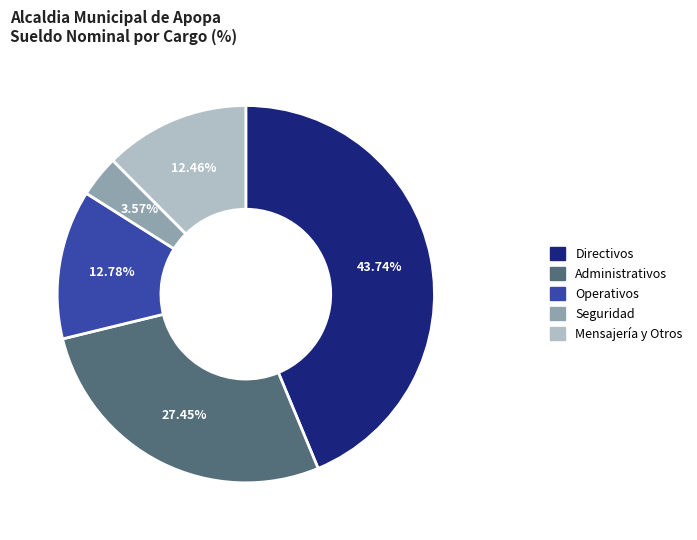

How many slices are in this pie chart?

5